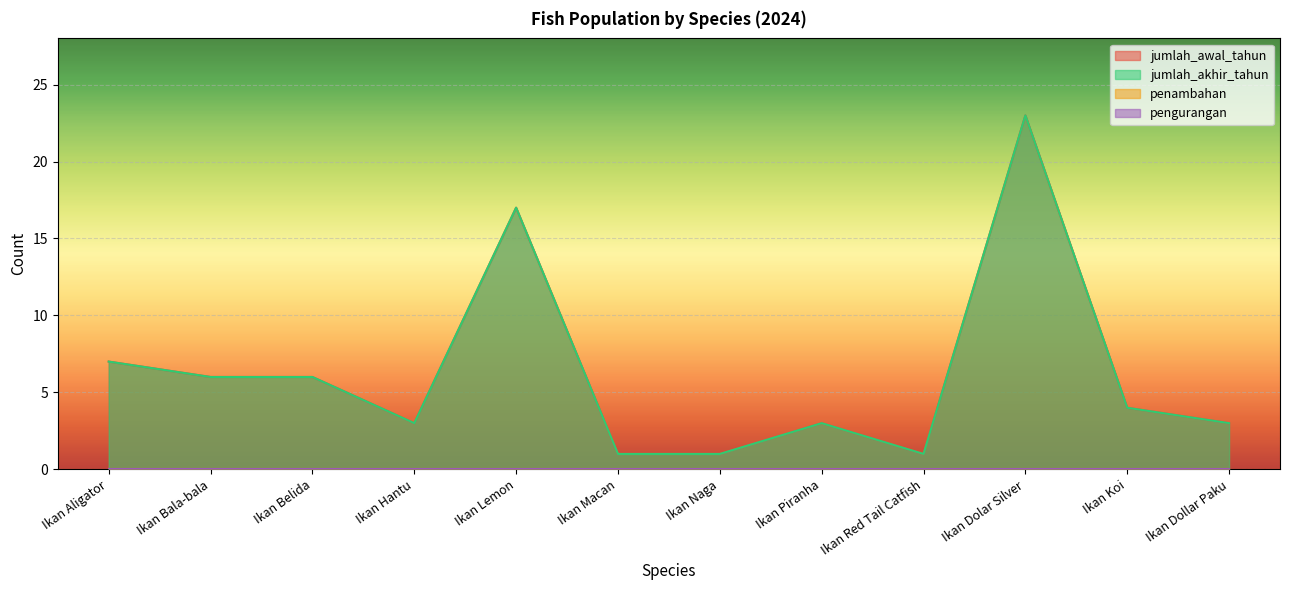

Which category has the highest value across all series?

Ikan Dolar Silver